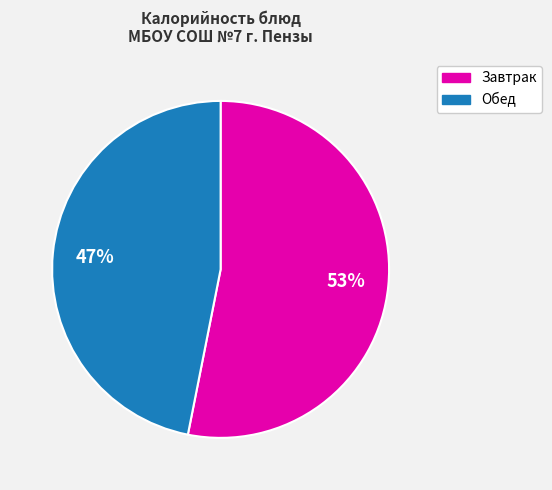

Does any single category account for the majority?

Yes